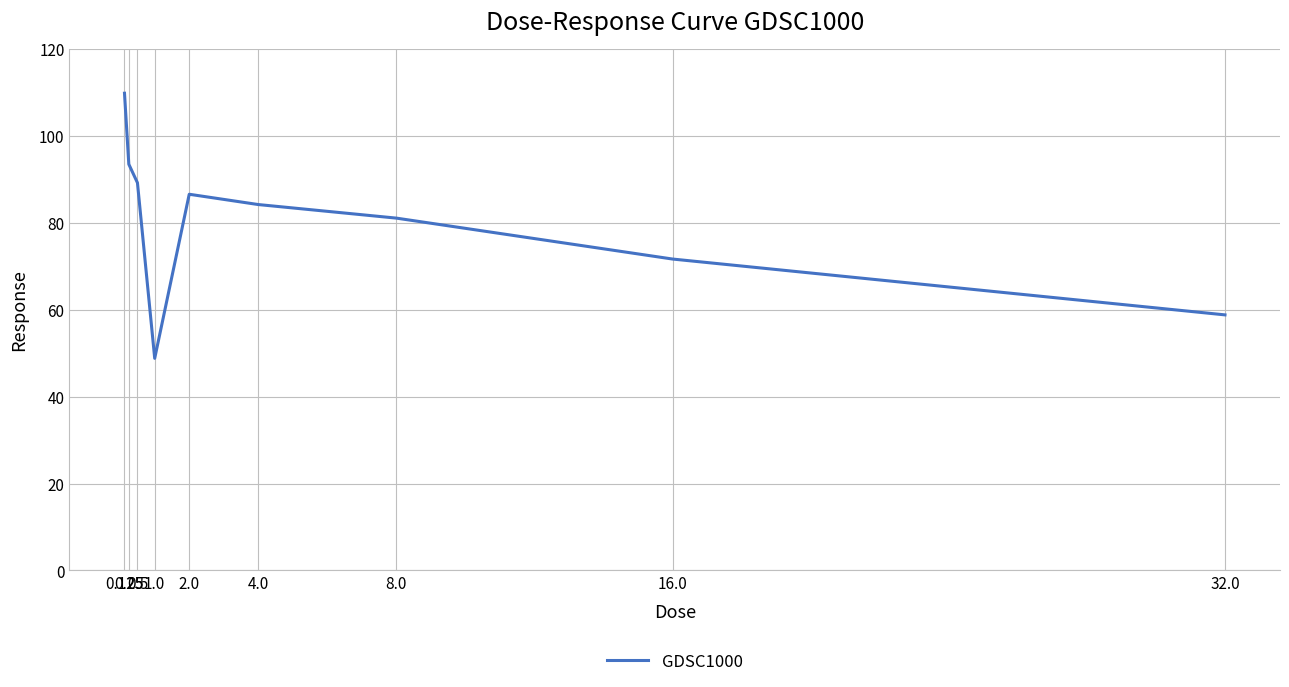

Reading left to right, list all the values displayed in this chart.

0.125=109.8	0.25=93.4	0.5=89.2	1.0=48.8	2.0=86.5	4.0=84.2	8.0=81.0	16.0=71.6	32.0=58.8